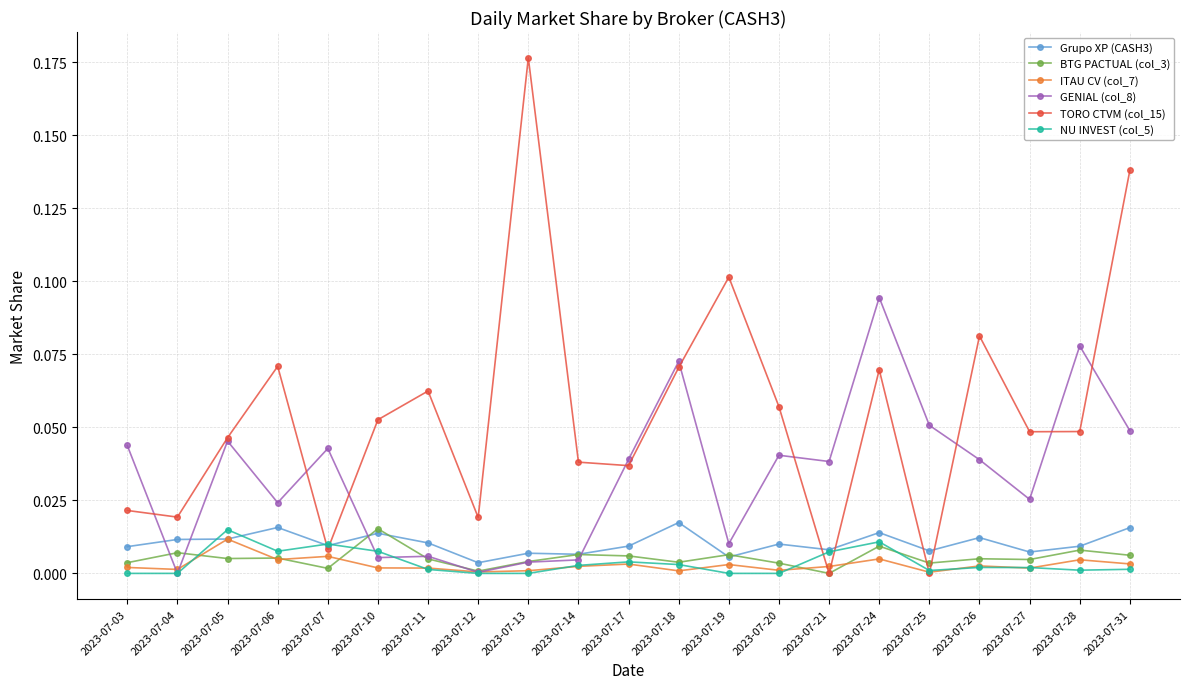

True or false: ITAU CV (col_7) and BTG PACTUAL (col_3) intersect in this chart.

True